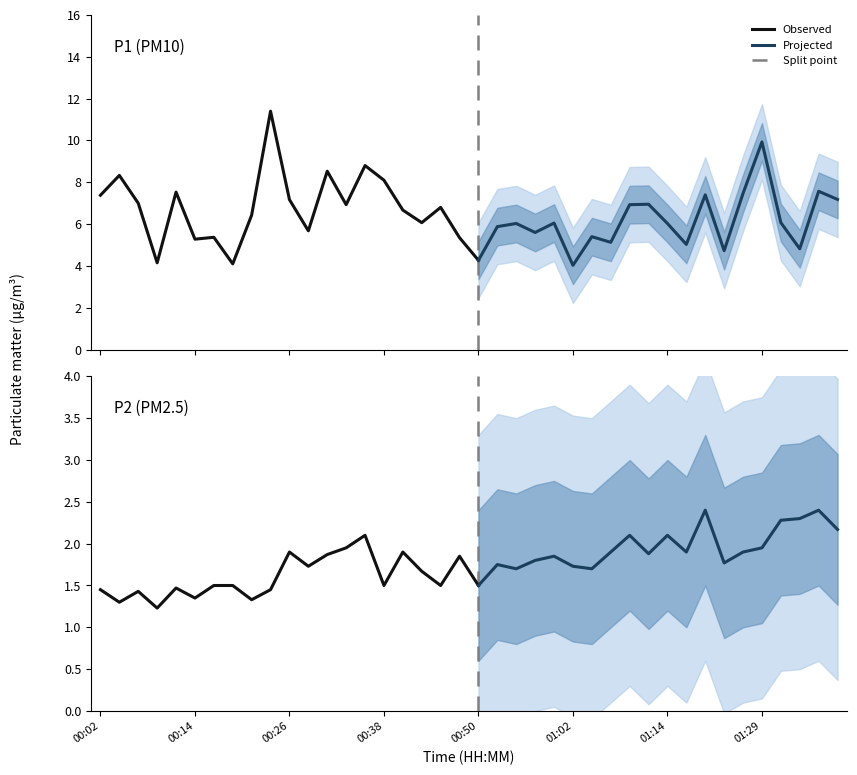

Which category has the highest value in the P1 series?

00:23